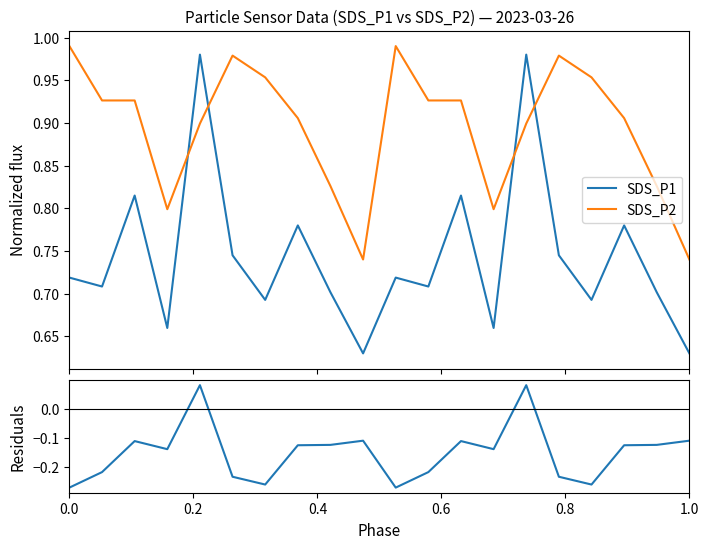

True or false: SDS_P1 and SDS_P2 intersect in this chart.

True